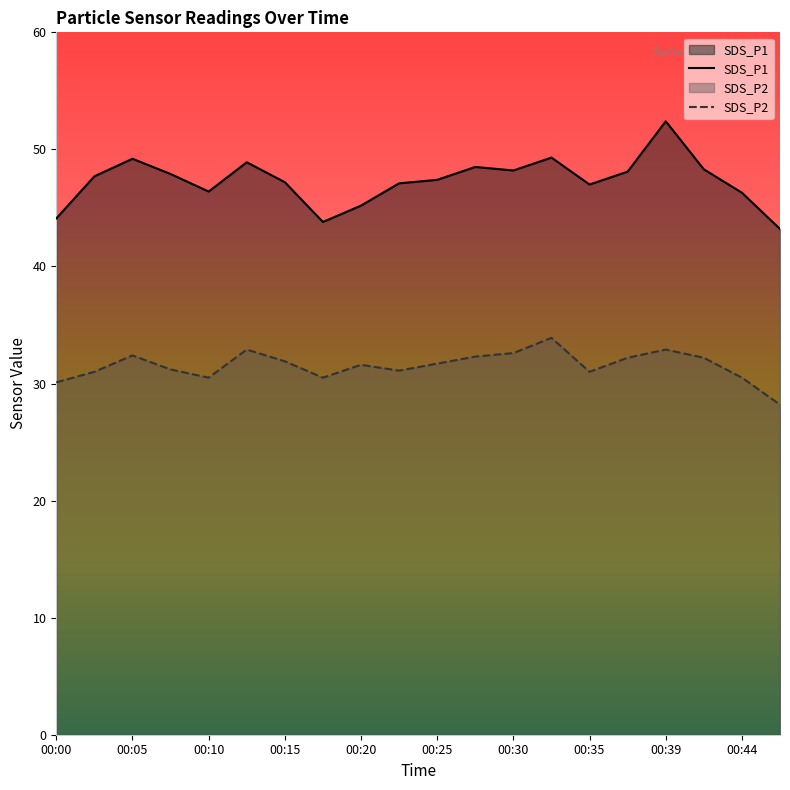

Rank the series at 00:30 from lowest to highest value.

SDS_P2, SDS_P1